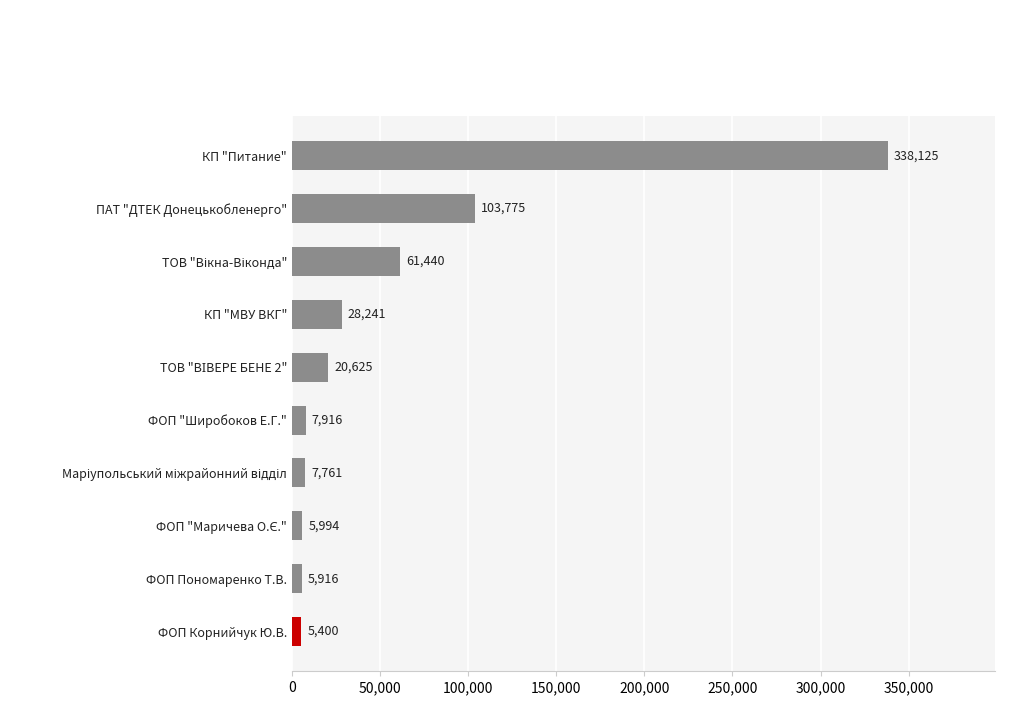

Read the value at ПАТ "ДТЕК Донецькобленерго".

103775.3